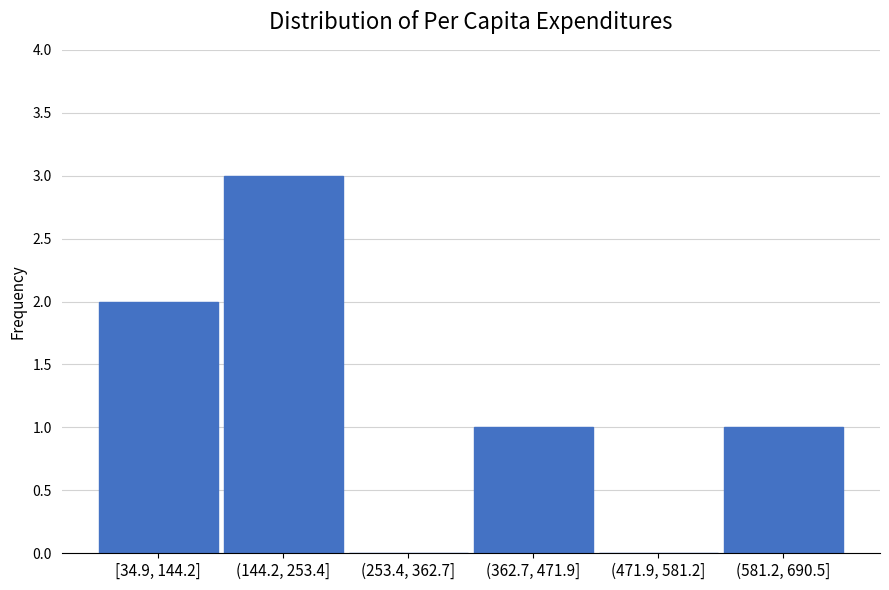

Reading left to right, list all the values displayed in this chart.

[34.9, 144.2]=2	(144.2, 253.4]=3	(253.4, 362.7]=0	(362.7, 471.9]=1	(471.9, 581.2]=0	(581.2, 690.5]=1